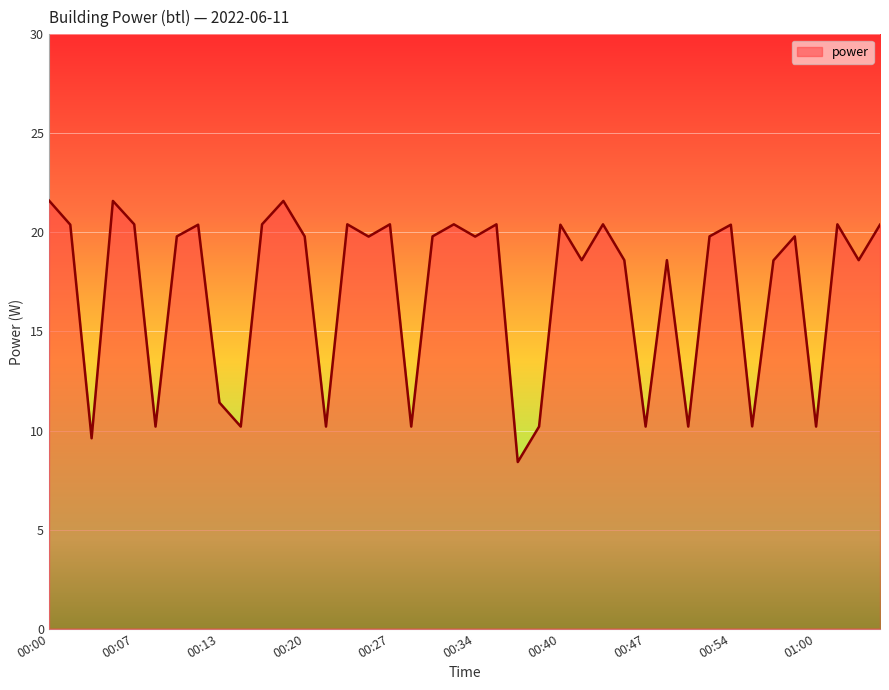

What is the greatest value displayed?

21.6